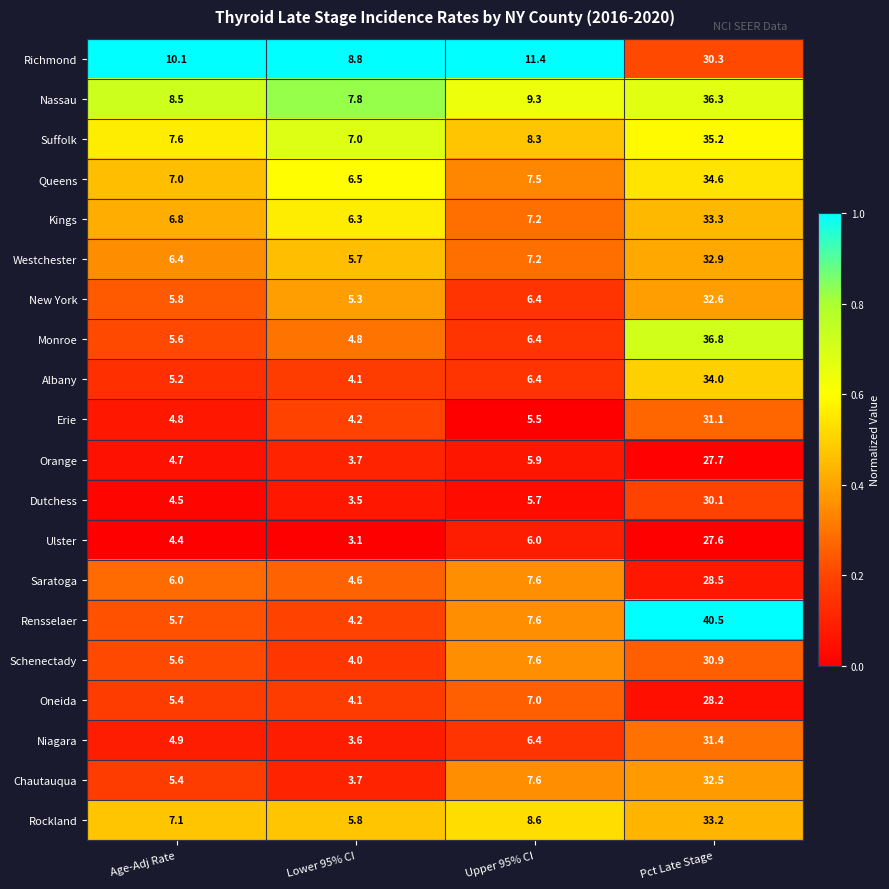

At which category does the chart reach its peak across all series?

Pct Late Stage